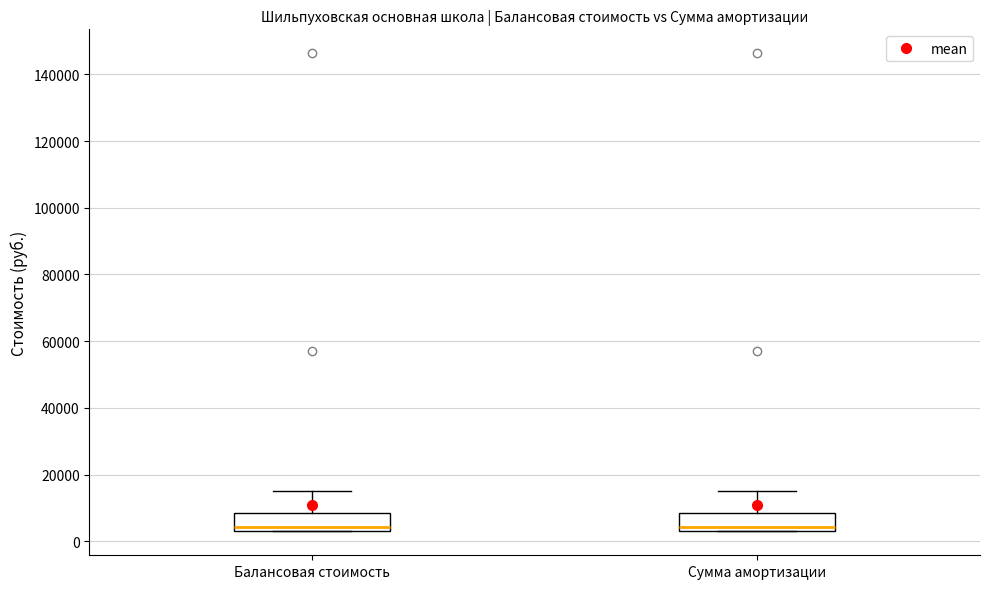

Reading left to right, transcribe this box plot: for each box, give where its median line is, the range the box spans, and where its two whiskers end, as read against the y-axis. The values are not printed on the chart, so give them approximately, as read against the axis.

Балансовая стоимость: median 4000 (just above the box's lower edge), box 4000 to 8000, whiskers 4000 to 16000
Сумма амортизации: median 4000 (just above the box's lower edge), box 4000 to 8000, whiskers 4000 to 16000